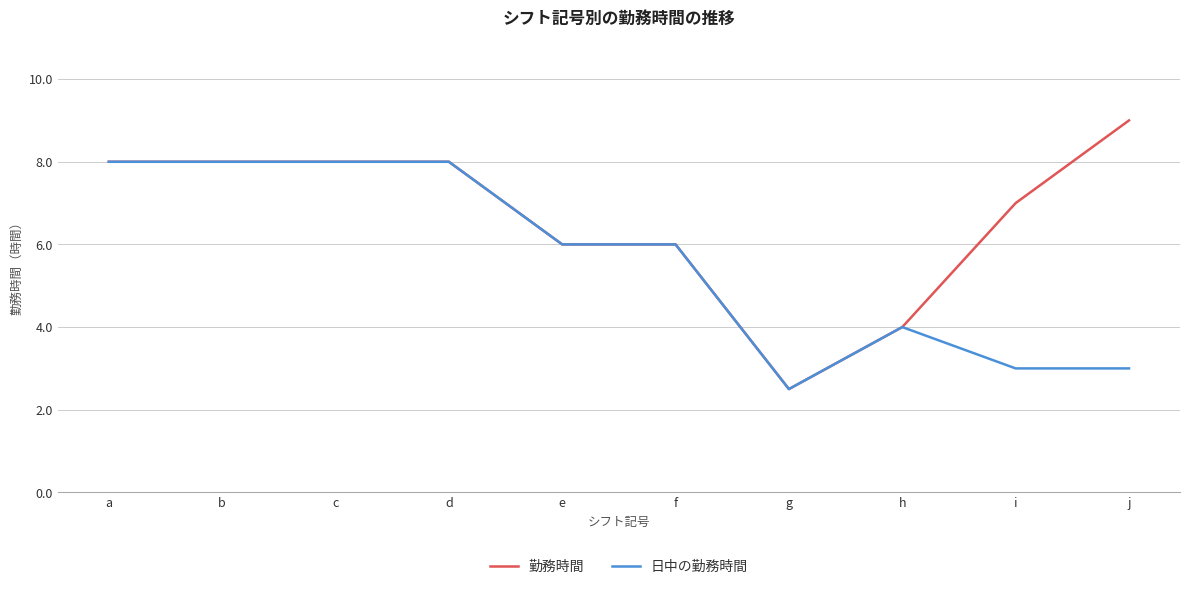

List the series in order of their overall mean, lowest first.

日中の勤務時間, 勤務時間